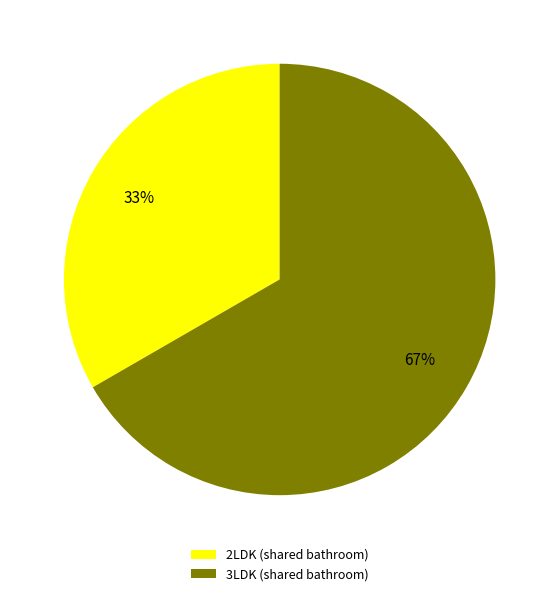

Combined, do 2LDK (shared bathroom) and 3LDK (shared bathroom) account for over 50%?

Yes